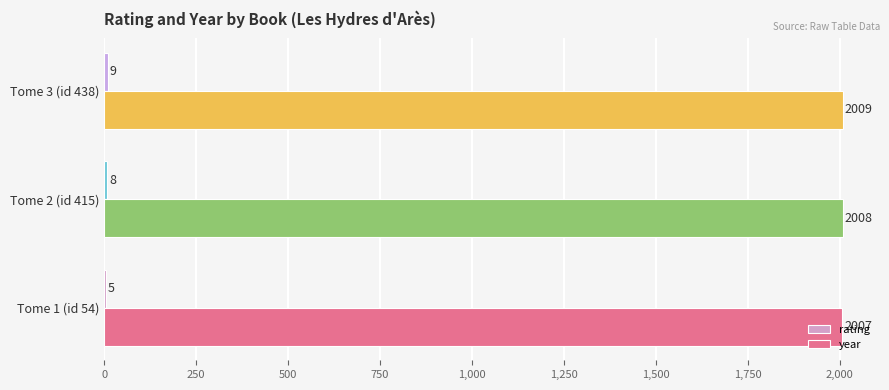

Is it true that year equals 2007 at Tome 1 (id 54)?

True